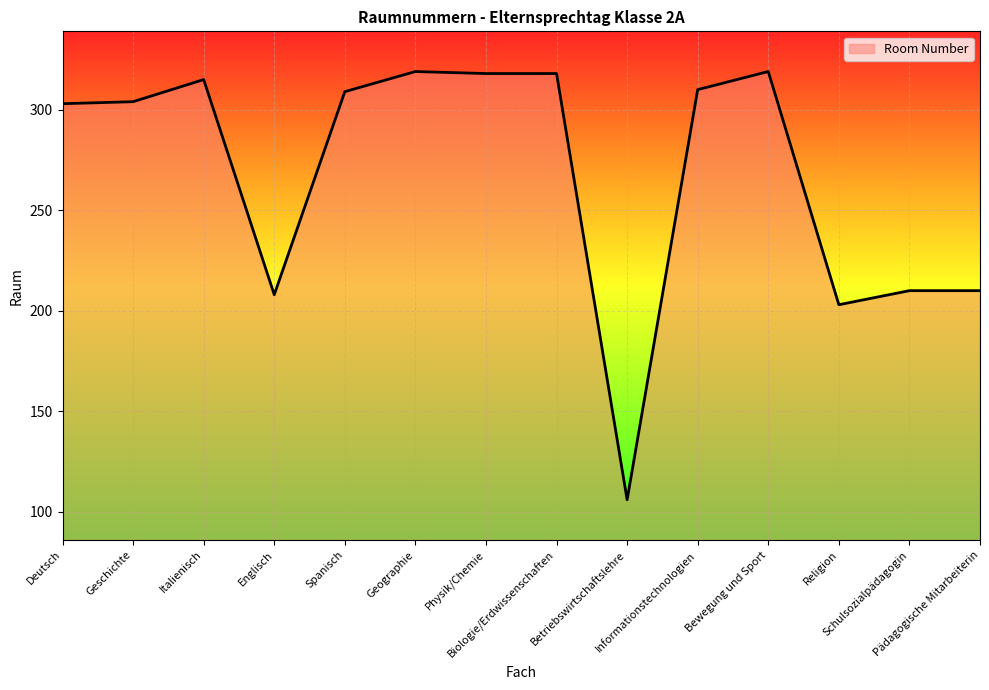

What is the maximum value shown in the chart?

319